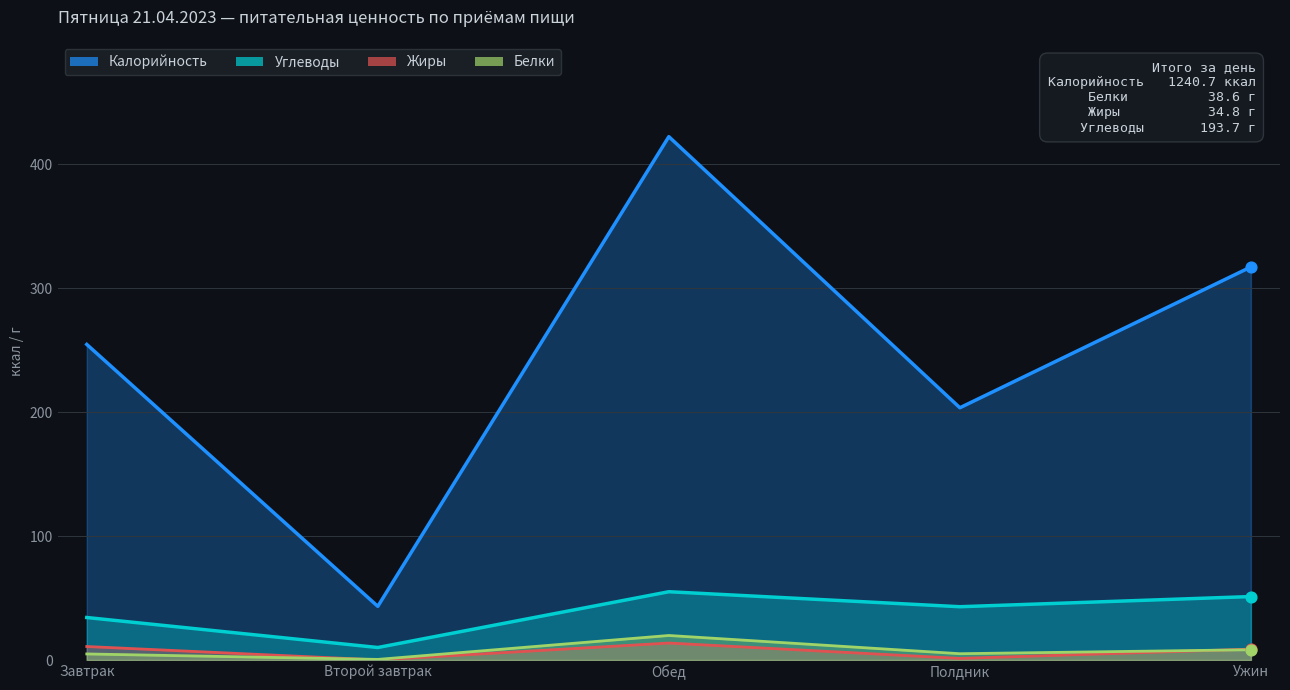

Which series has the largest Y range (max minus min)?

Калорийность